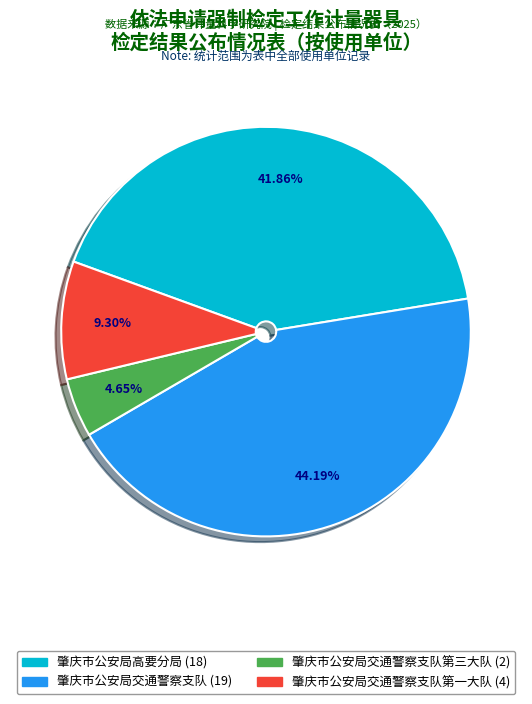

How many segments does this pie chart have?

4